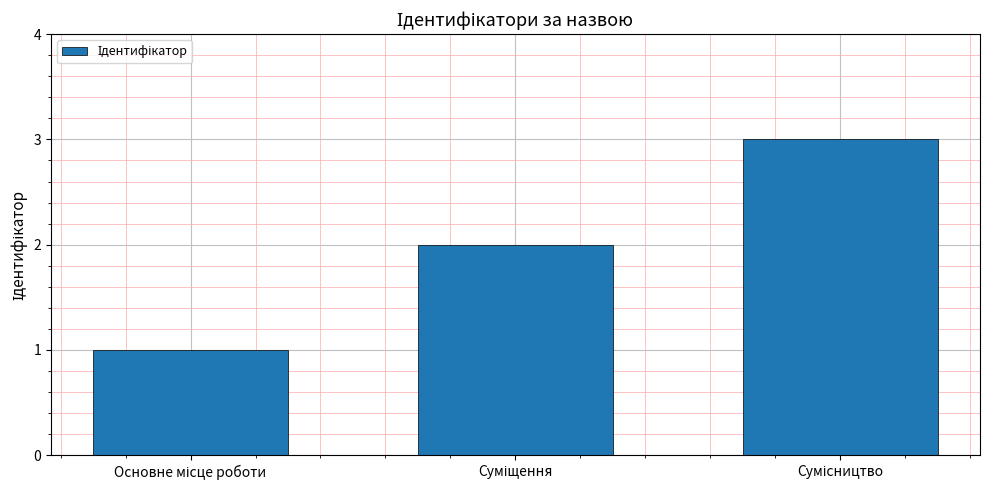

What is the sum of all values?

6